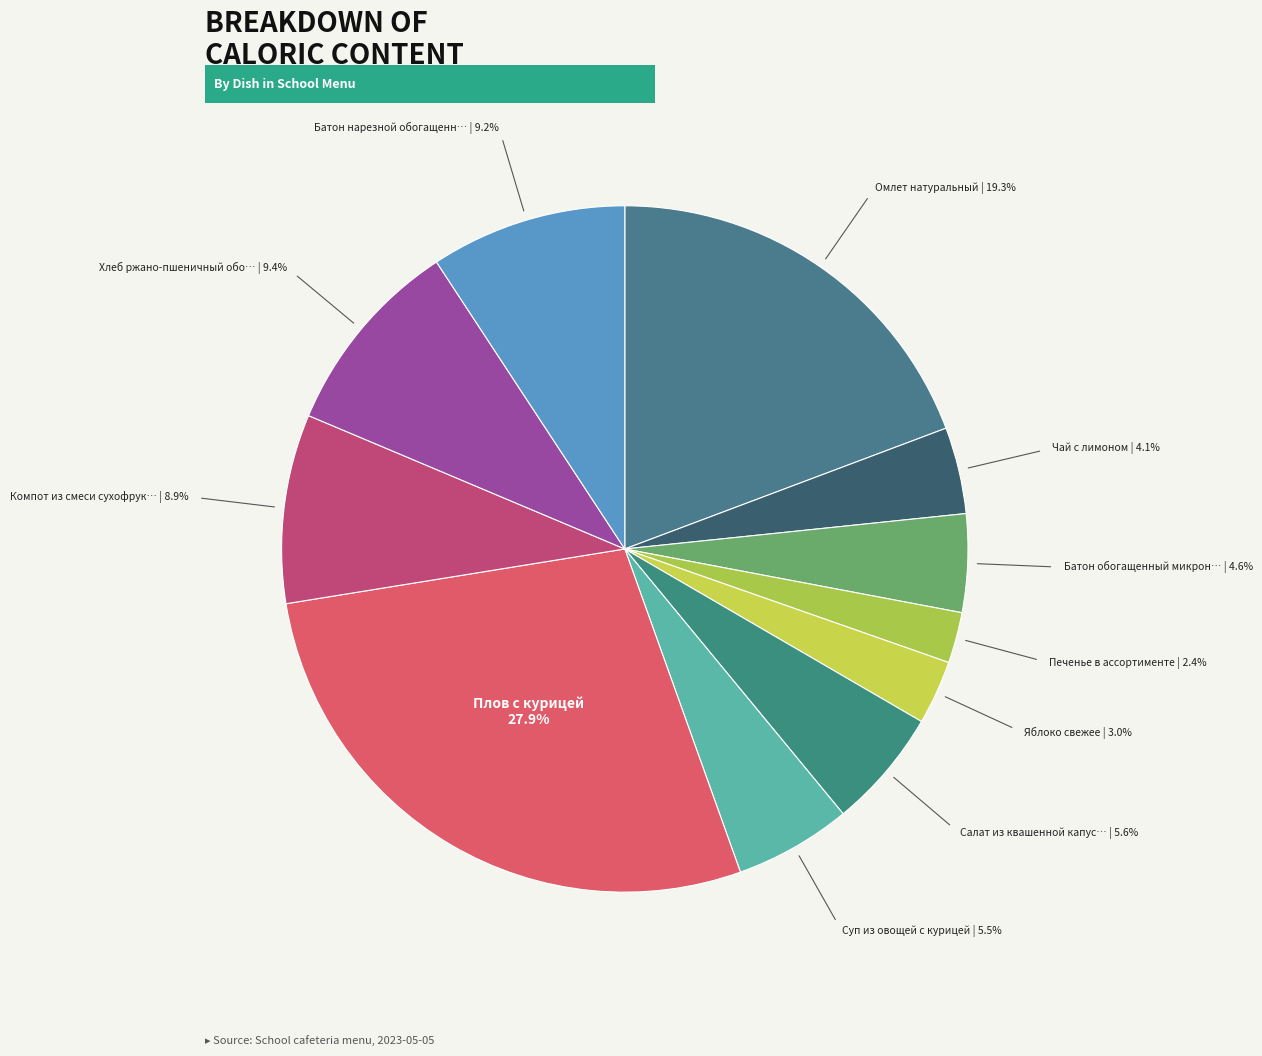

How many segments does this pie chart have?

11